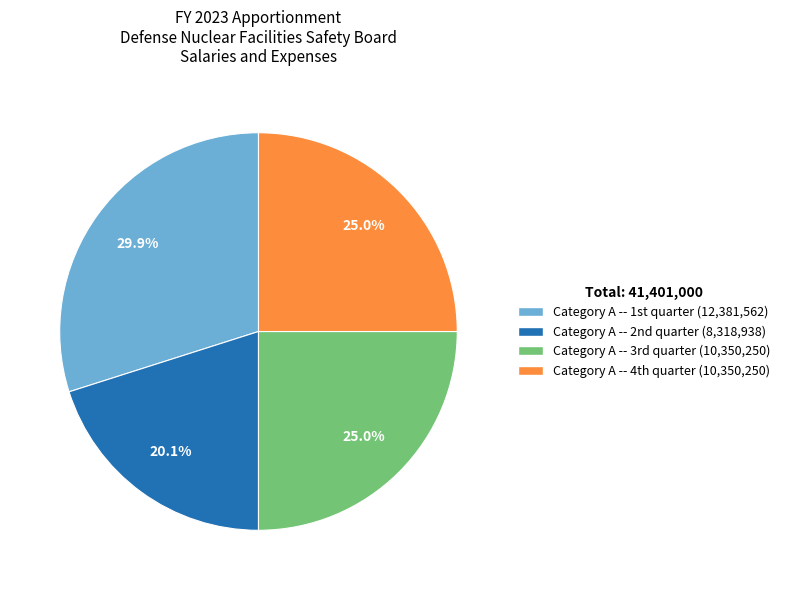

Which category has the biggest portion of the pie?

Category A -- 1st quarter